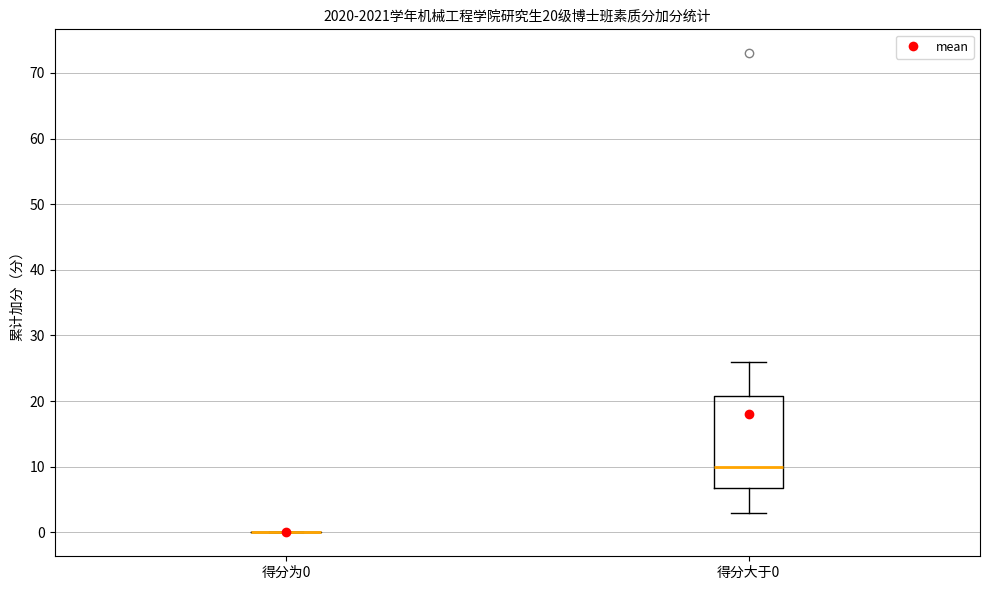

Which box is the tallest, from its lower edge to its upper edge?

得分大于0